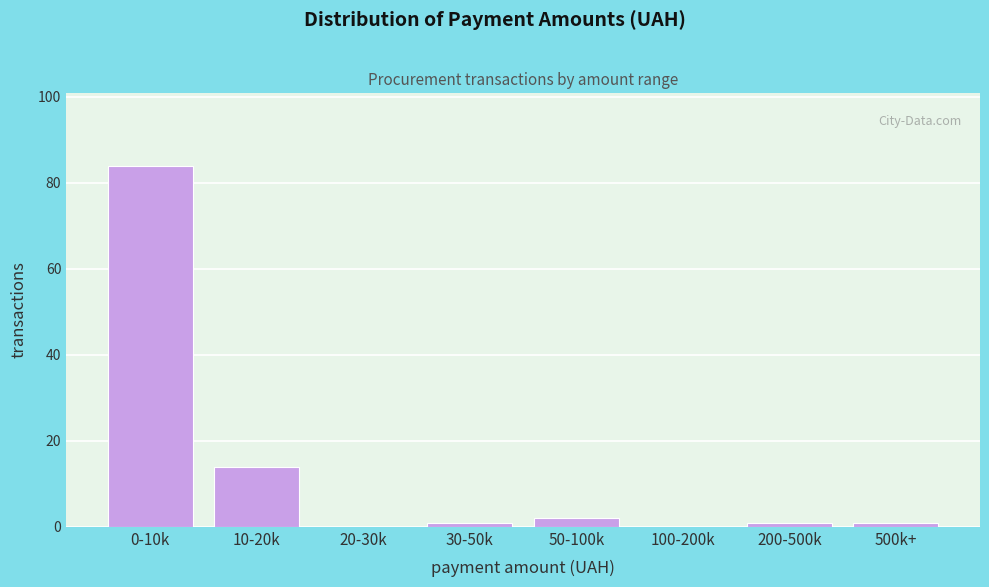

Reading right to left, list all the values displayed in this chart.

500k+=1	200-500k=1	100-200k=0	50-100k=2	30-50k=1	20-30k=0	10-20k=14	0-10k=84